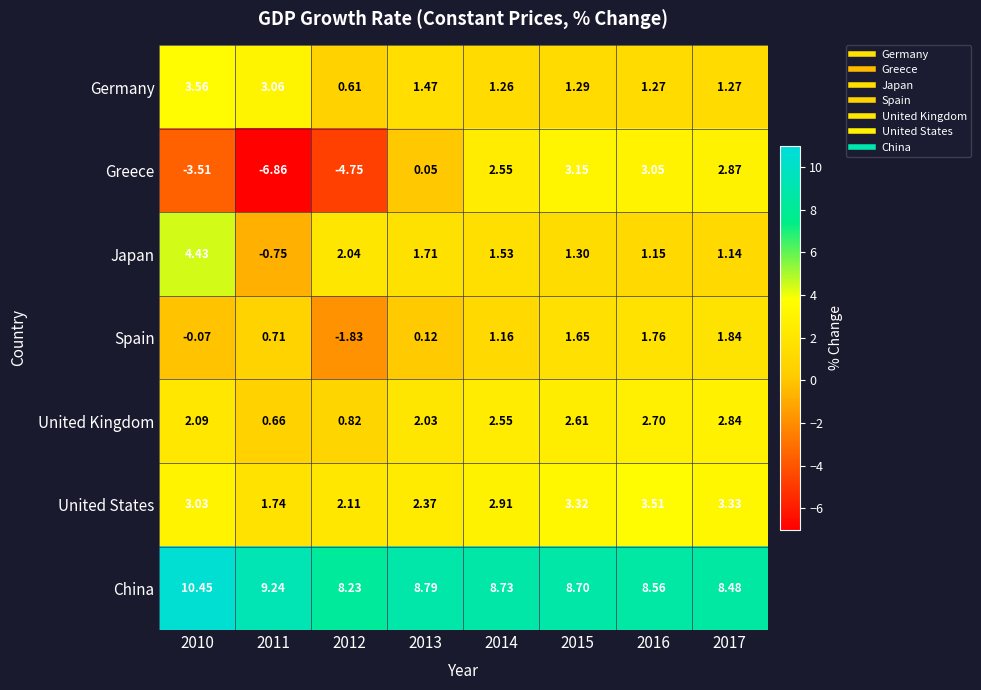

Which series has the widest spread of values?

Greece